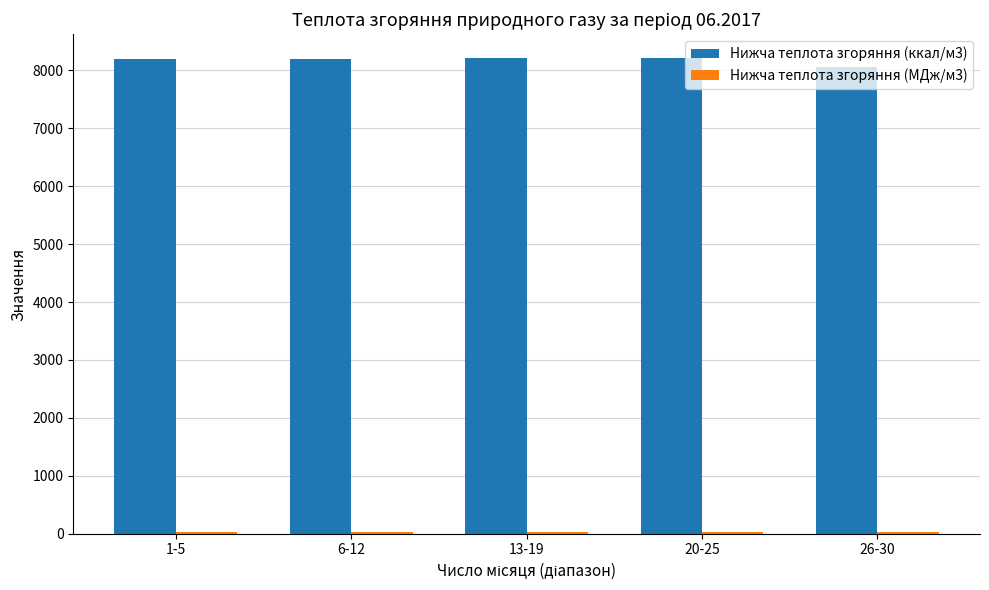

Which series has the largest total across all categories?

Нижча теплота згоряння (ккал/м3)